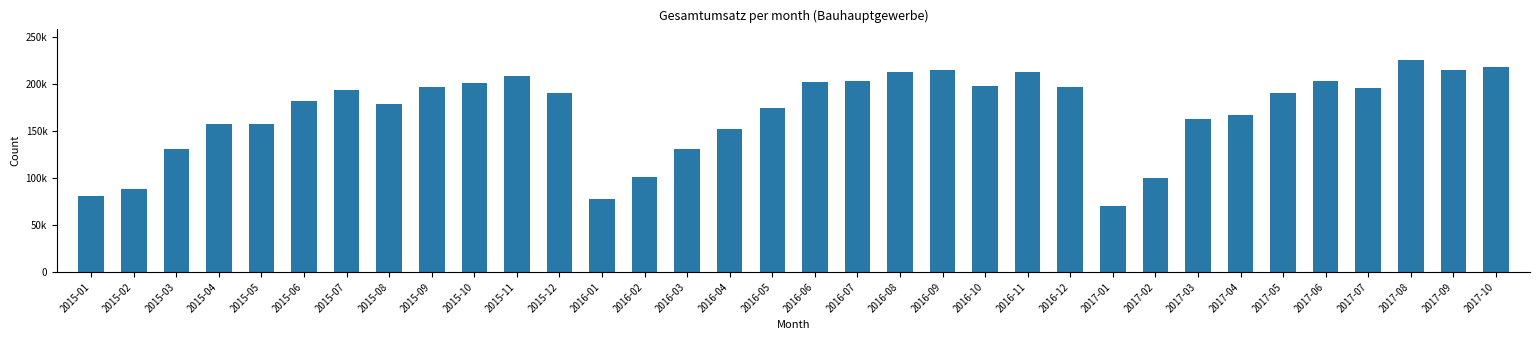

Reading right to left, what are all the values shown in this chart?

218436.0	214560.2	225336.2	196376.2	202942.5	190285.4	166893.1	162495.4	99630.3	70654.4	197126.4	213391.7	198365.6	215249.4	212868.0	203235.8	201826.4	174159.3	152448.0	131059.6	101191.0	77822.2	190051.6	209177.9	201384.3	197278.9	178608.2	193301.0	182363.0	157138.8	157534.9	131428.7	88754.2	80425.8